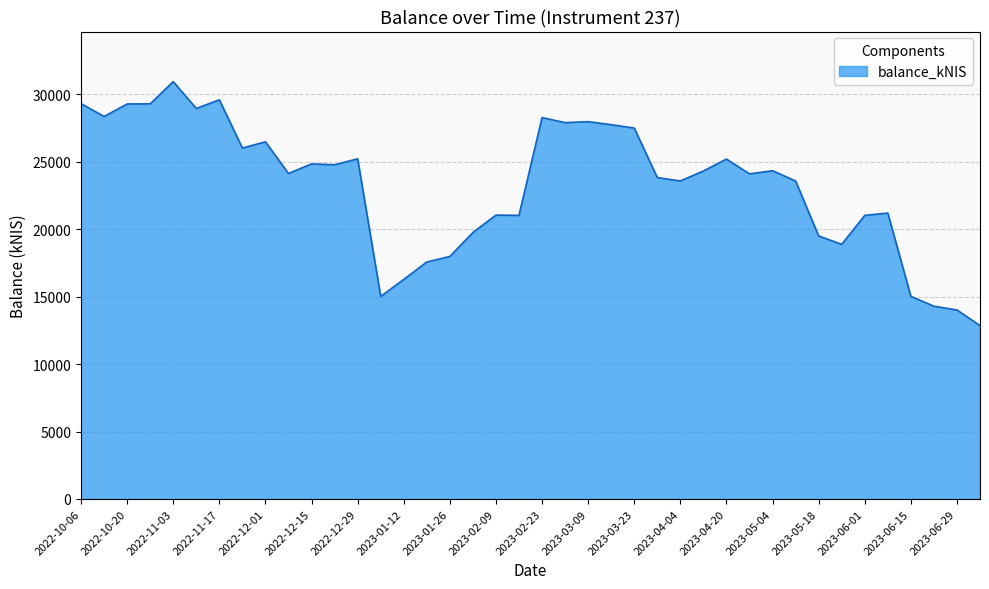

Count the number of values greater than 24314.

20